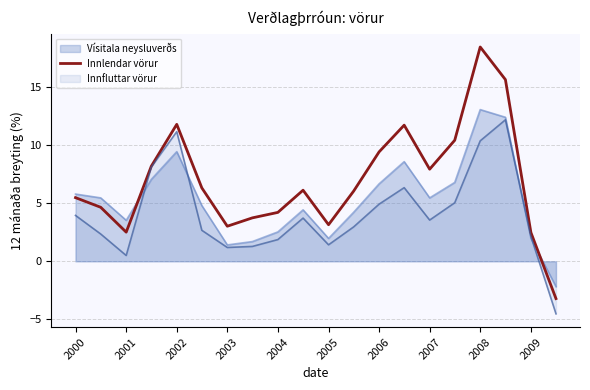

Which series has the largest range (max minus min)?

Innlendar vörur